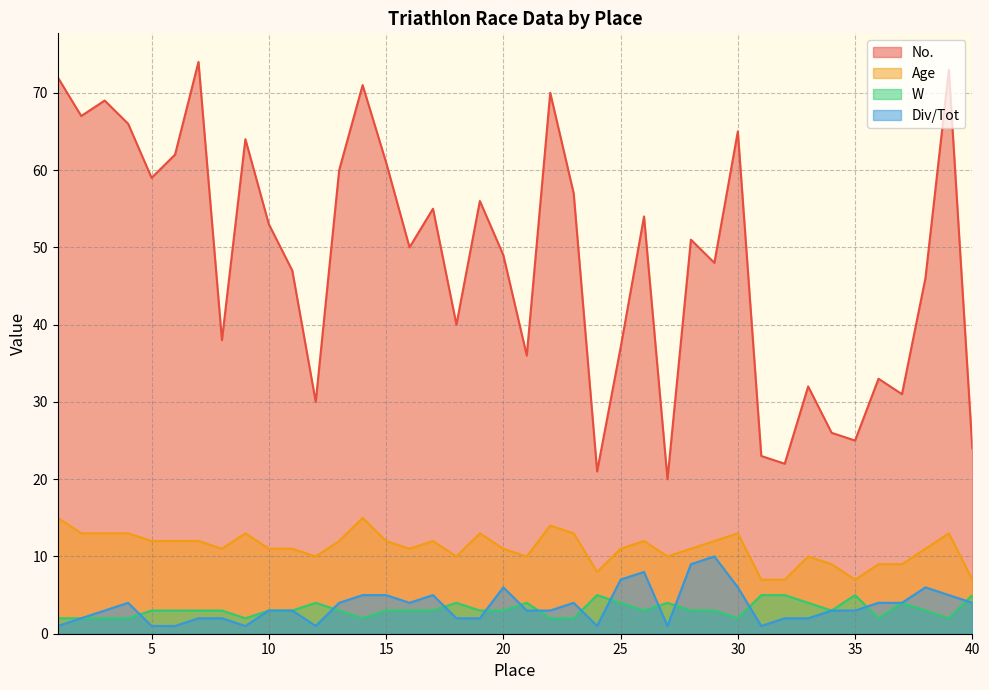

The Div/Tot series shows 1 at 18. True or false?

False